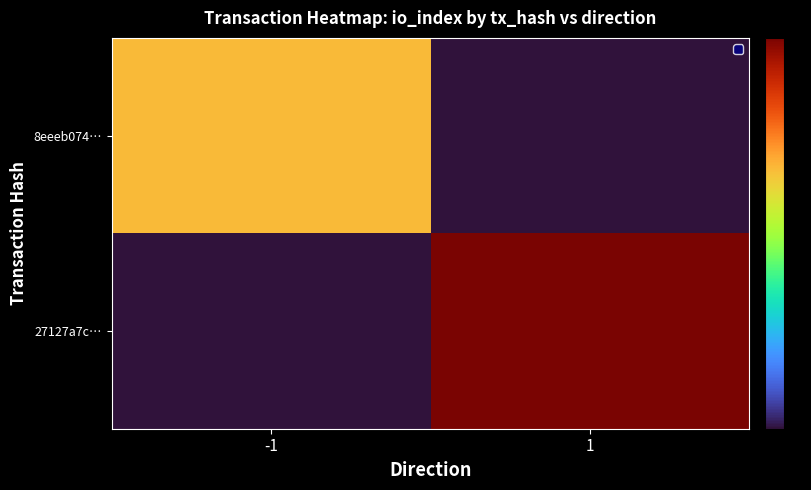

Which has a higher value, 1 or -1?

-1